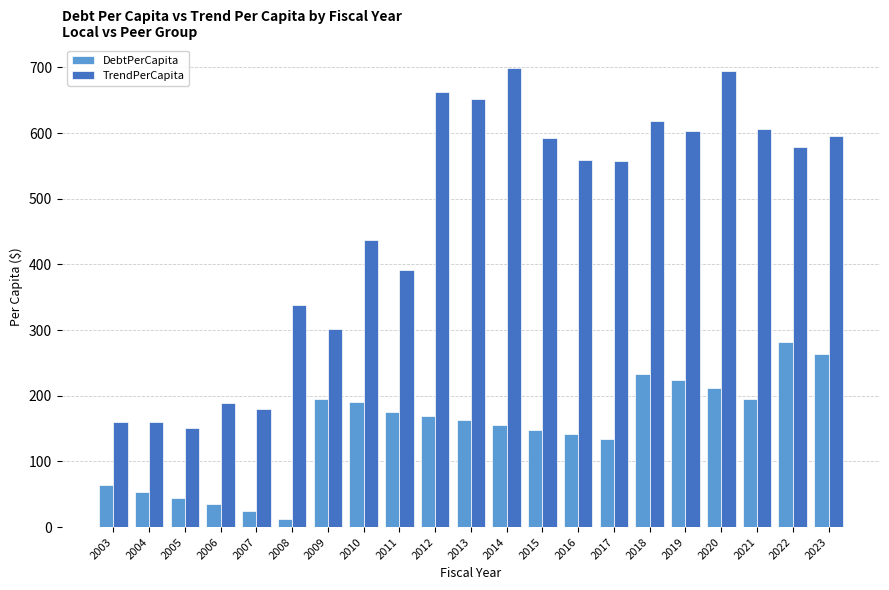

Which series has the largest total across all categories?

TrendPerCapita